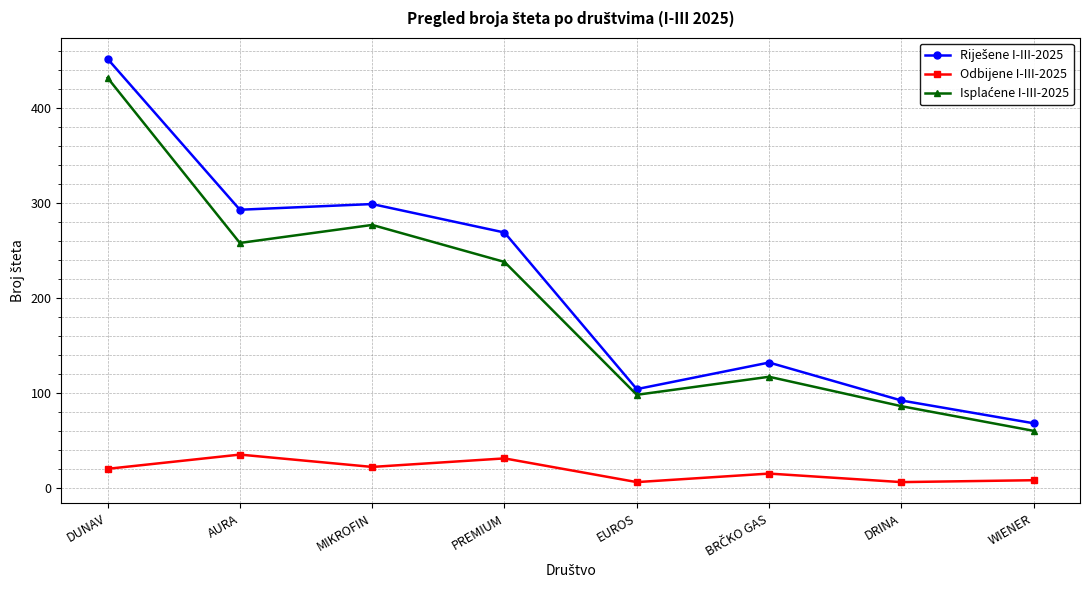

What is the minimum value shown in the chart?

6